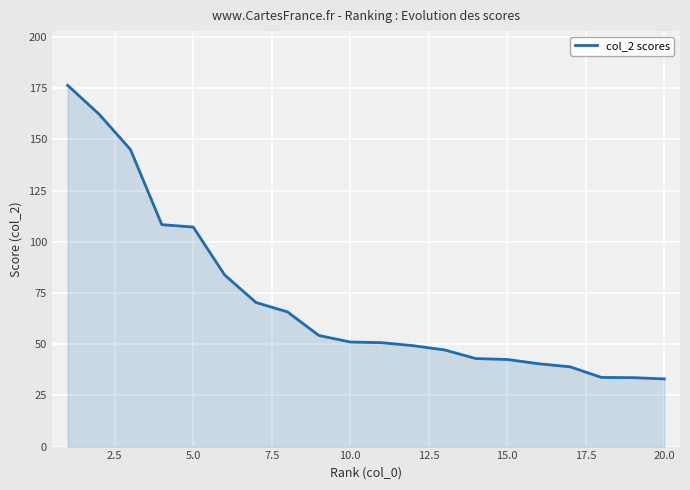

What is the greatest value displayed?

176.4